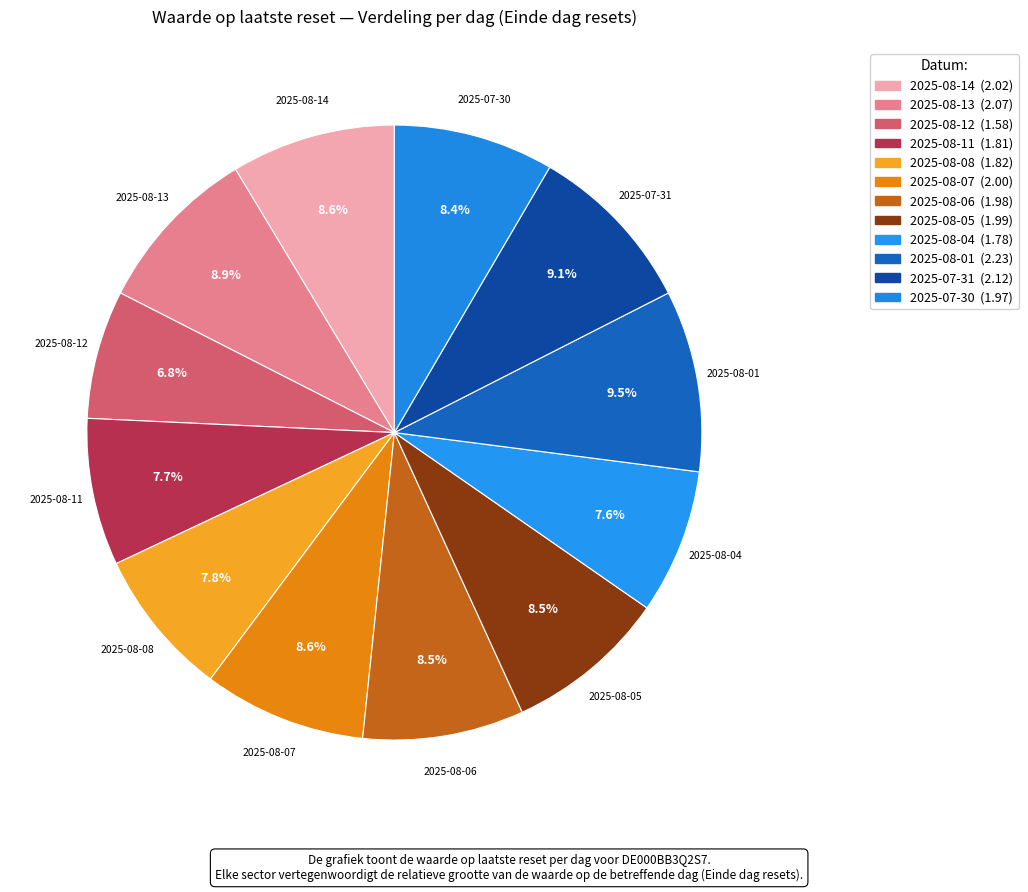

What is the total percentage of 2025-07-31 and 2025-08-05?

17.6%